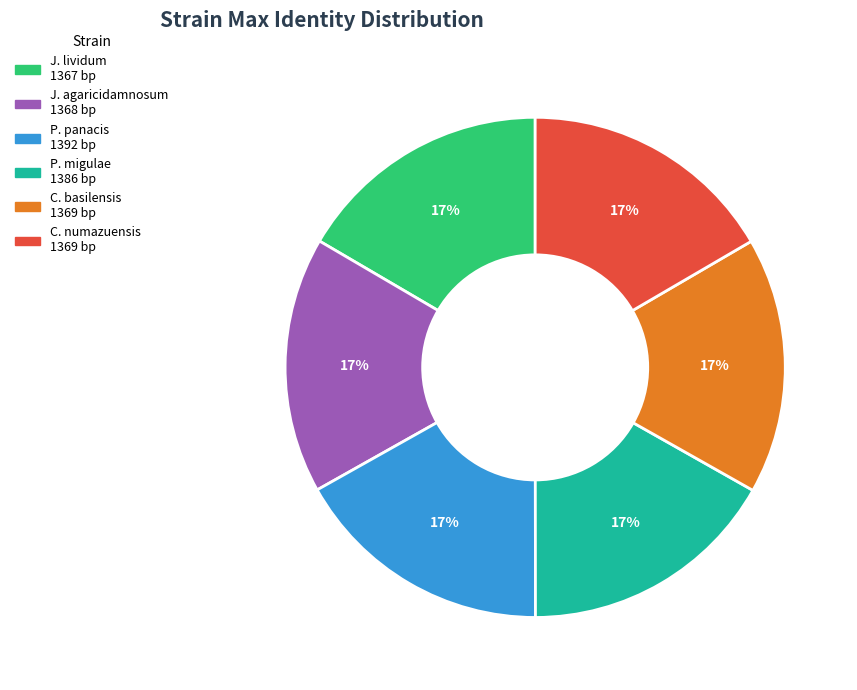

To the nearest percent, what is the average slice percentage?

17%